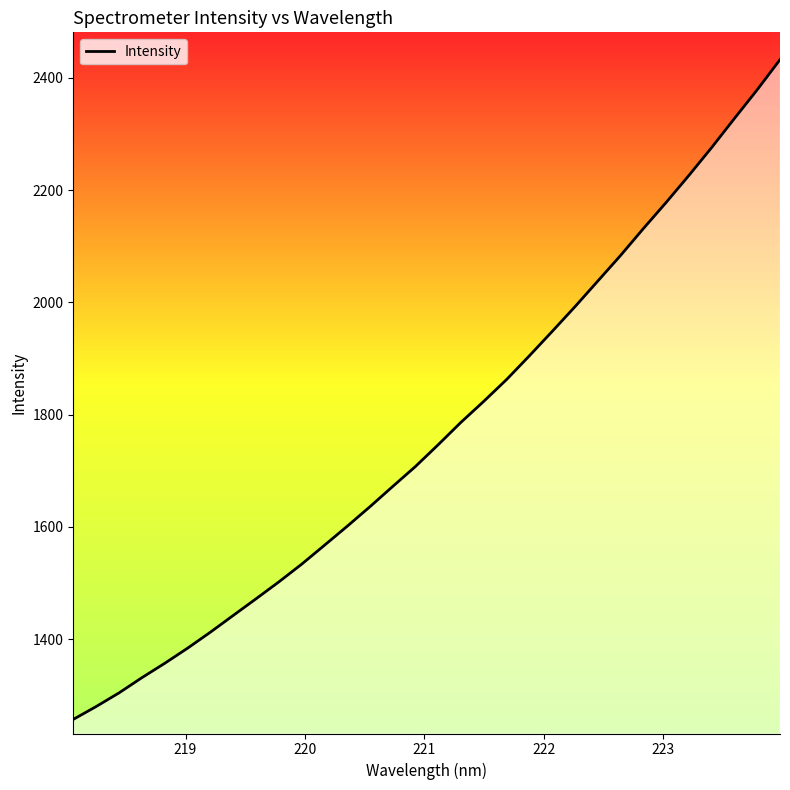

What is the minimum value shown in the chart?

1257.2